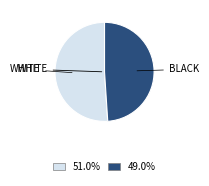

Count the number of slices in the pie.

2